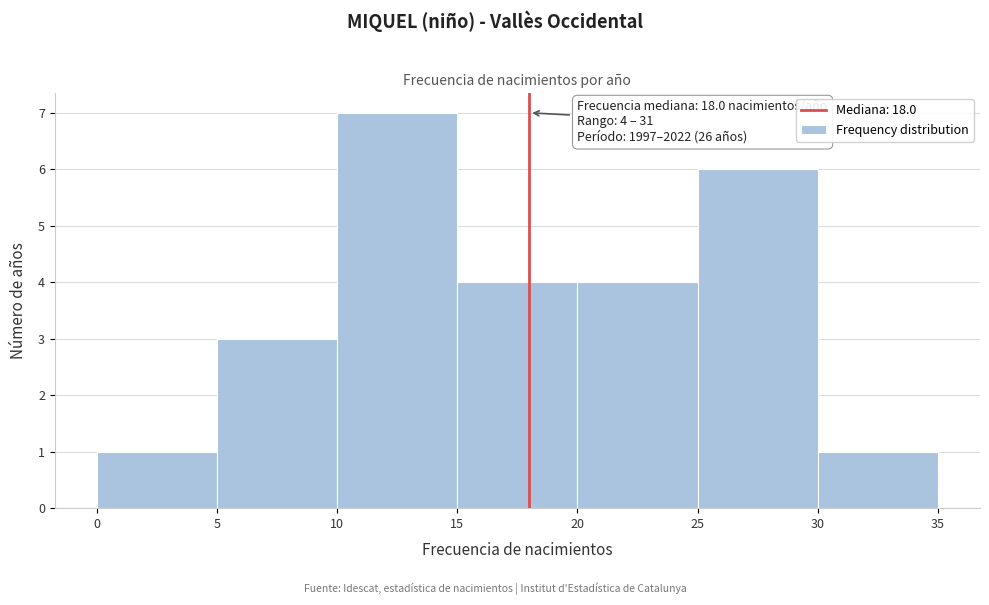

Which range on the x-axis has the tallest bar?

10 to 15